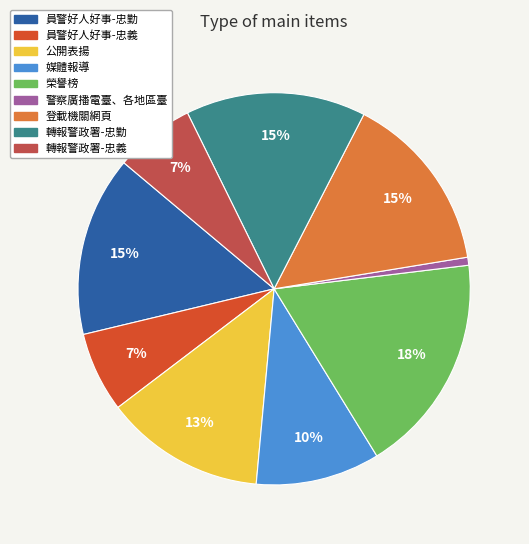

Is the sum of 媒體報導 and 員警好人好事-忠勤 greater than half?

No